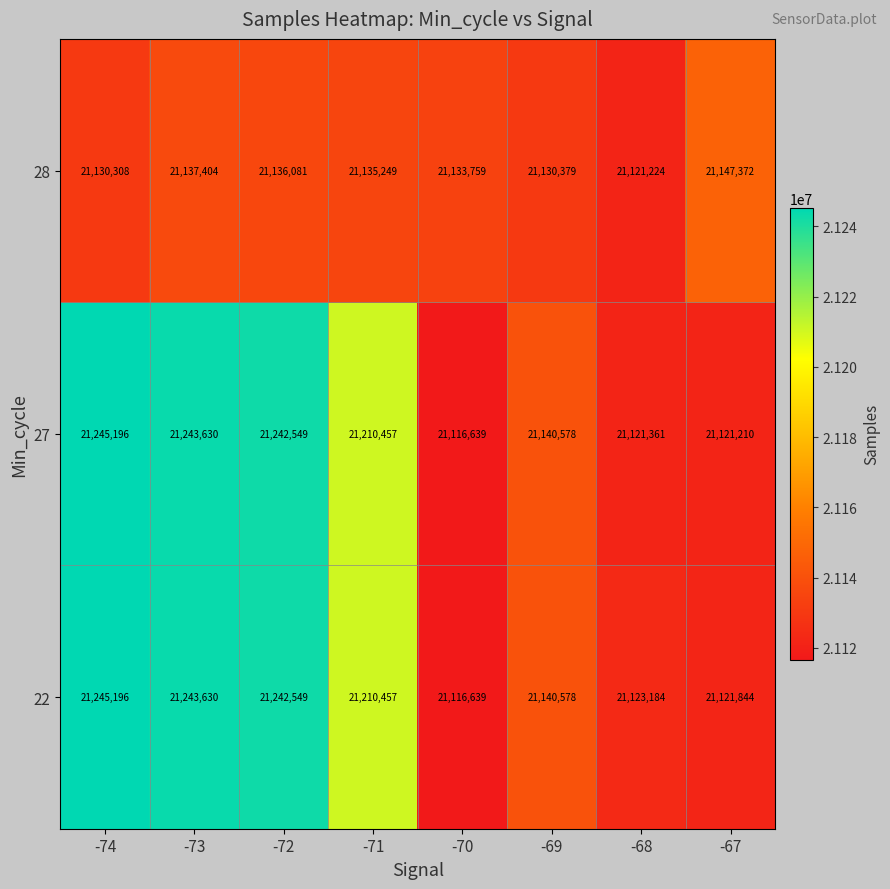

How many categories are shown in the chart?

8